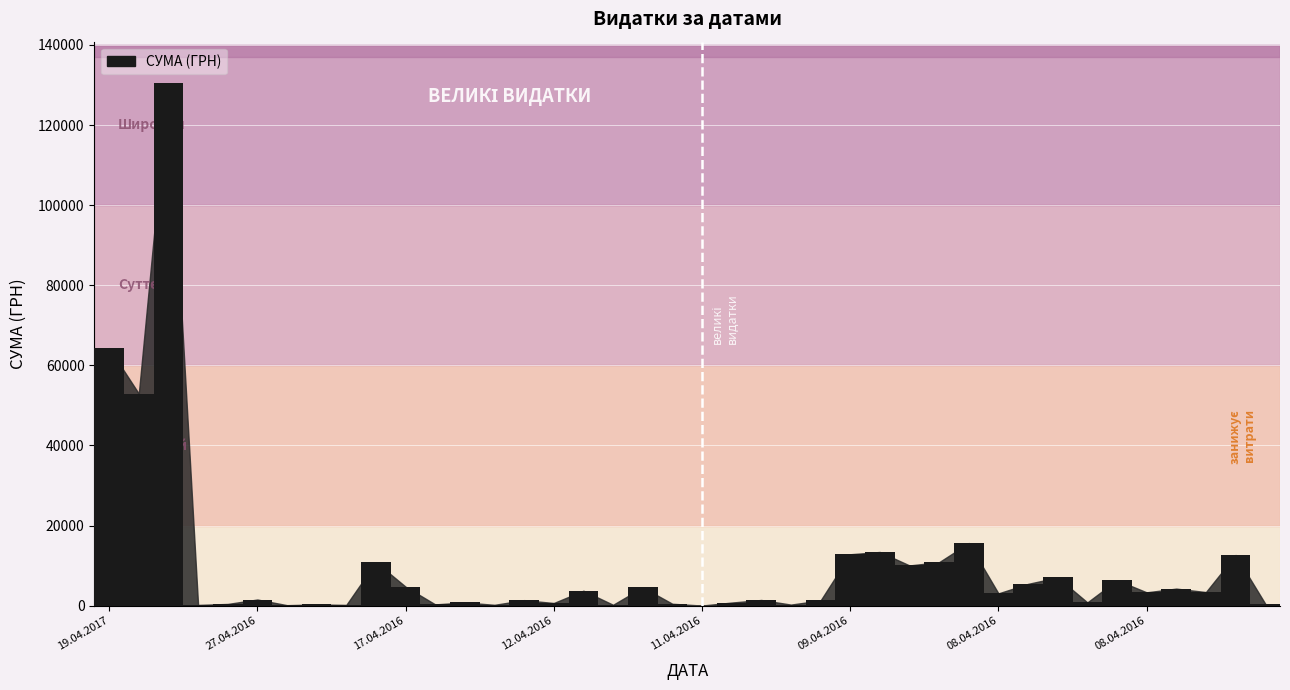

What is the average value?

9787.5